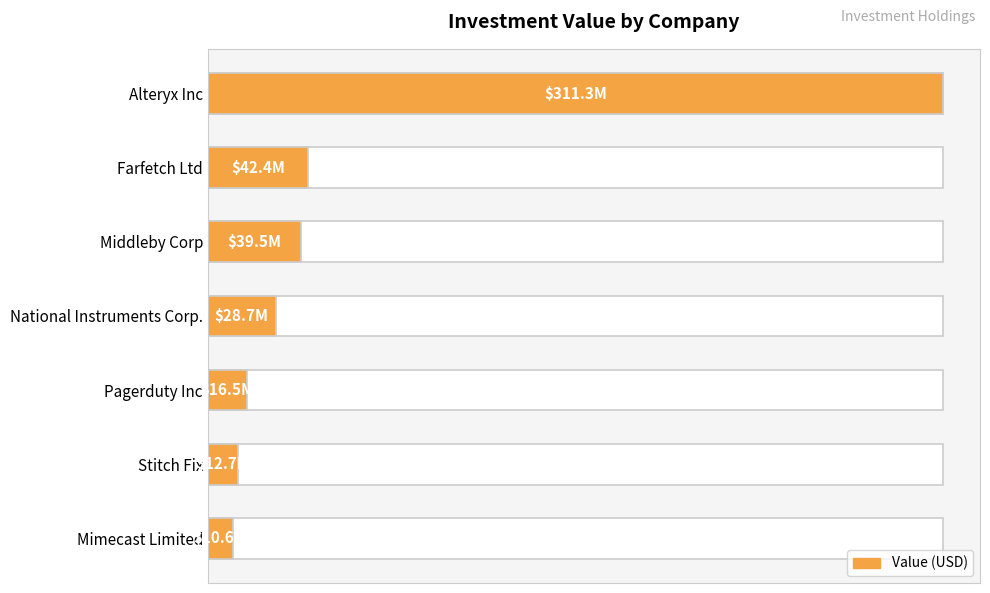

The chart shows a value of 39470000 at Middleby Corp. True or false?

True